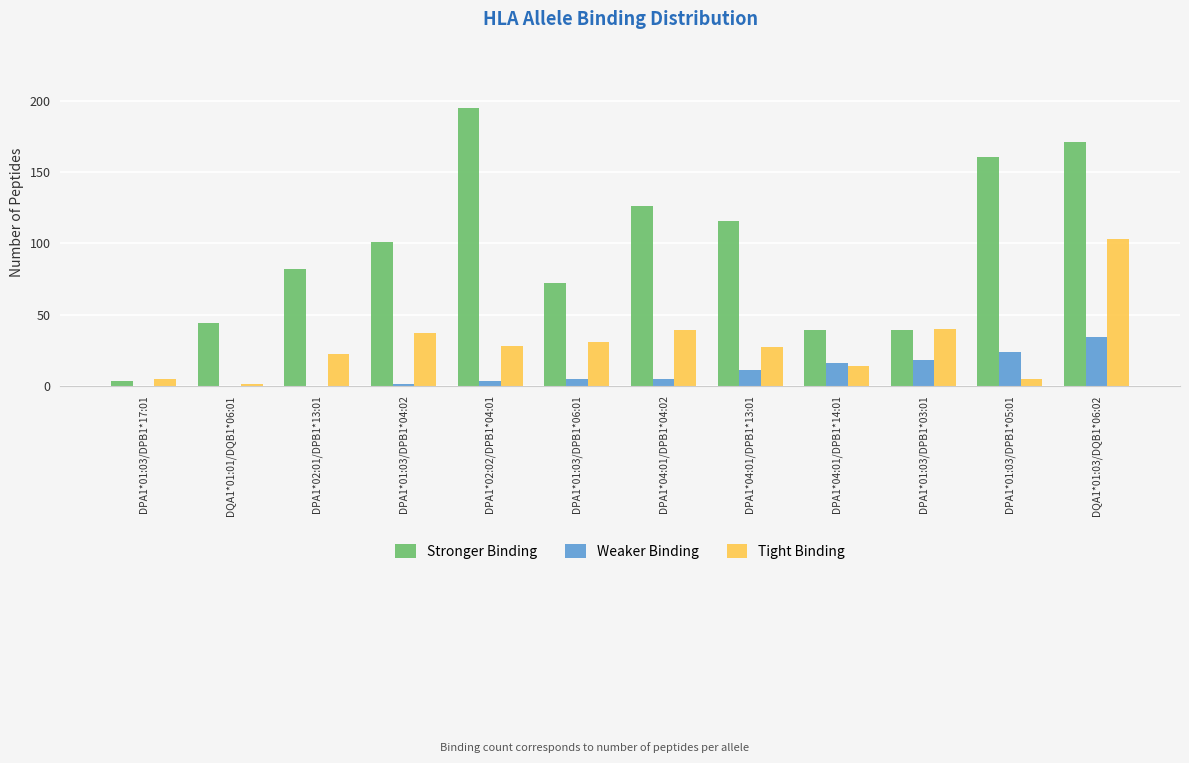

The Weaker Binding series shows 0 at DPA1*01:03/DPB1*17:01. True or false?

True